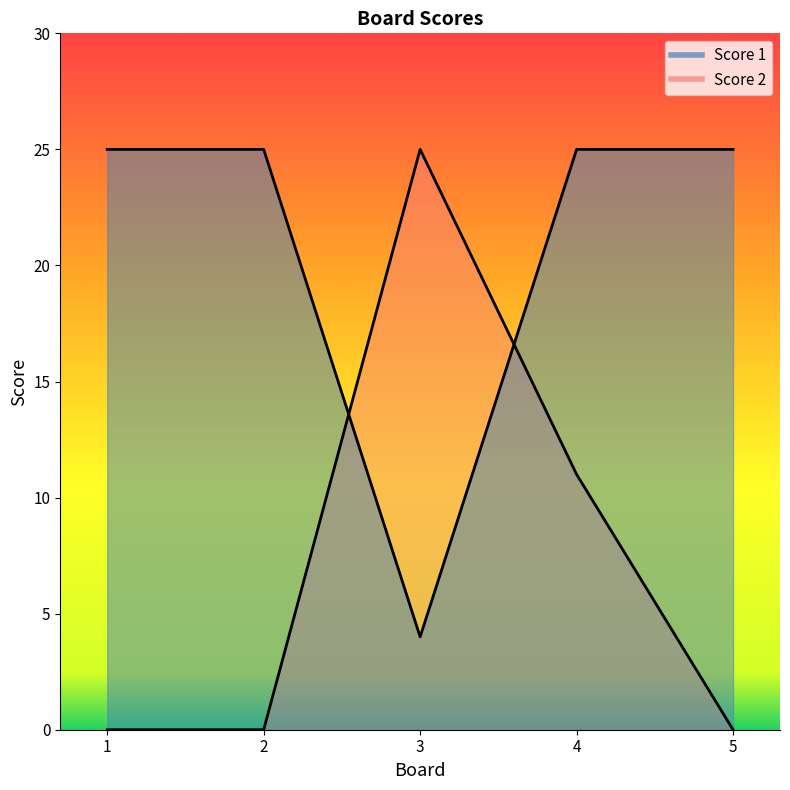

How many categories are shown in the chart?

5